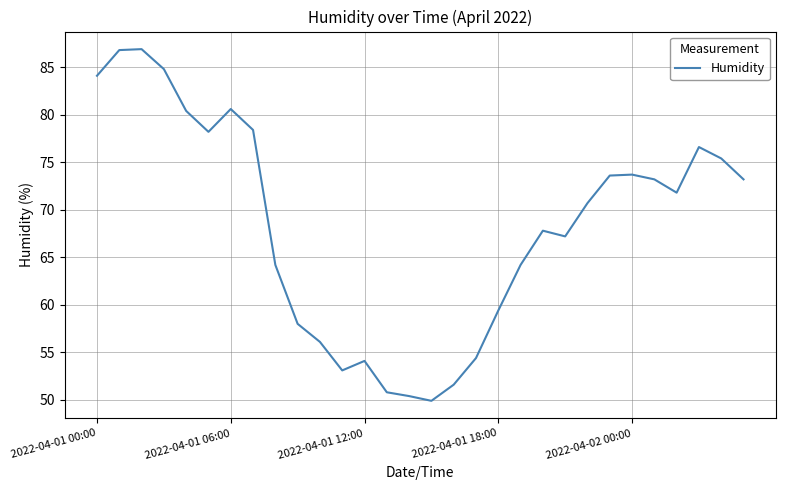

True or false: there are more than 2 points higher than both neighbors.

True